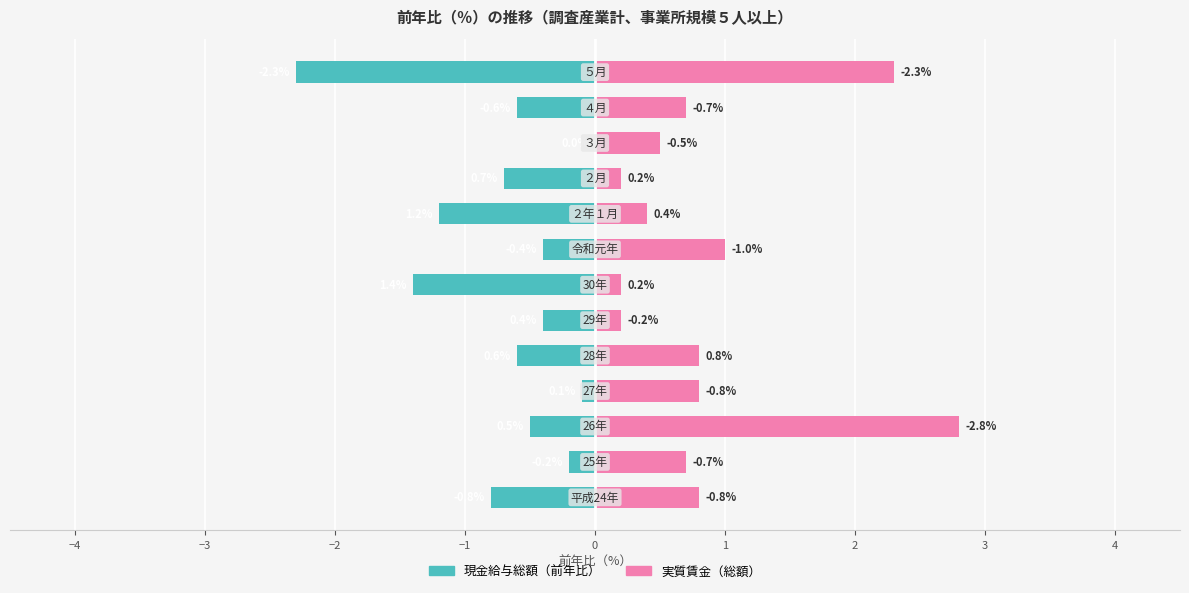

Reading left to right, list all the values displayed in this chart.

現金給与総額（前年比）: -0.8	-0.2	-0.5	-0.1	-0.6	-0.4	-1.4	-0.4	-1.2	-0.7	0.0	-0.6	-2.3
実質賃金（総額）: 0.8	0.7	2.8	0.8	0.8	0.2	0.2	1.0	0.4	0.2	0.5	0.7	2.3